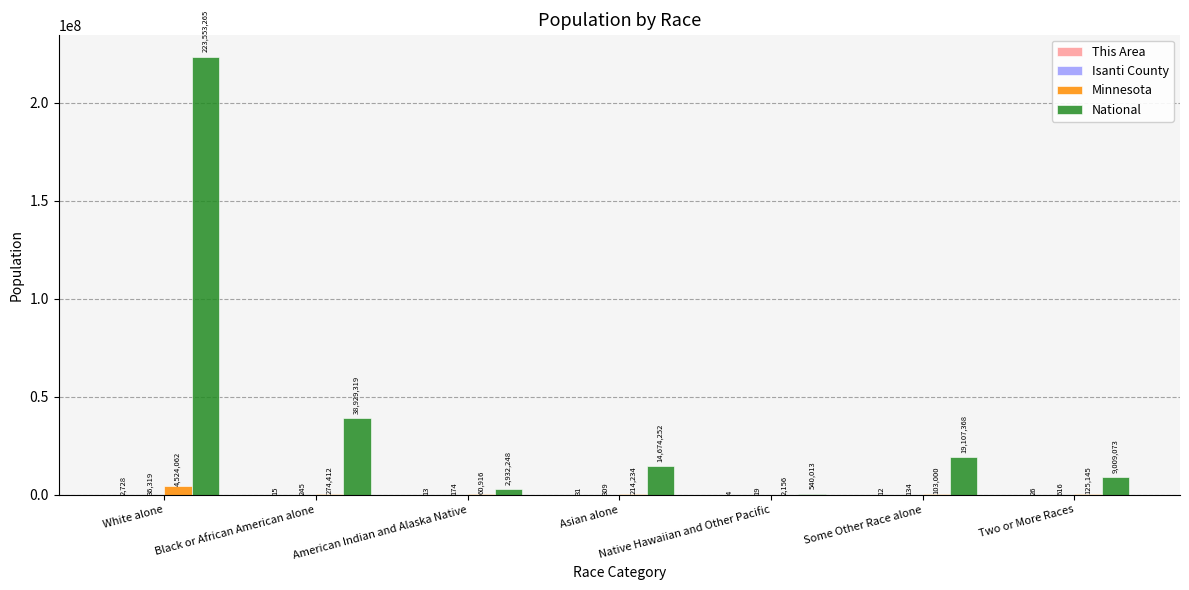

What is the sum of all Minnesota values?

5303925